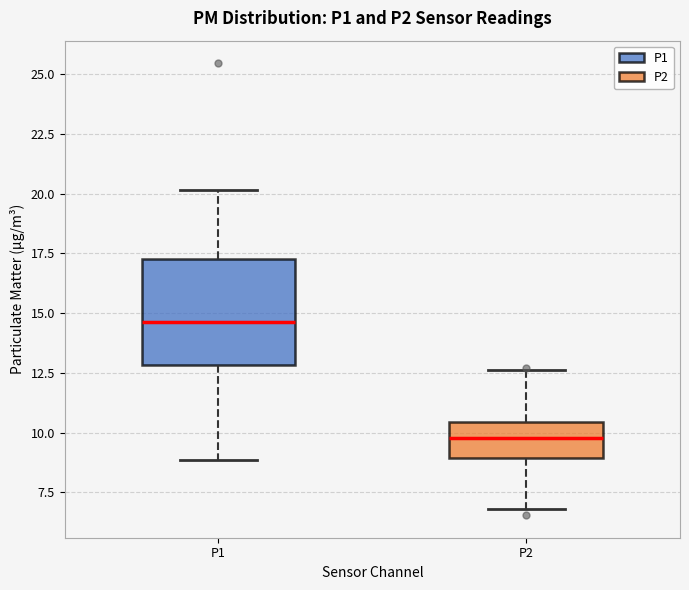

Where does the median line of the box for P1 sit on the y-axis? The values are not printed on the chart, so give them approximately, as read against the axis.

14.5